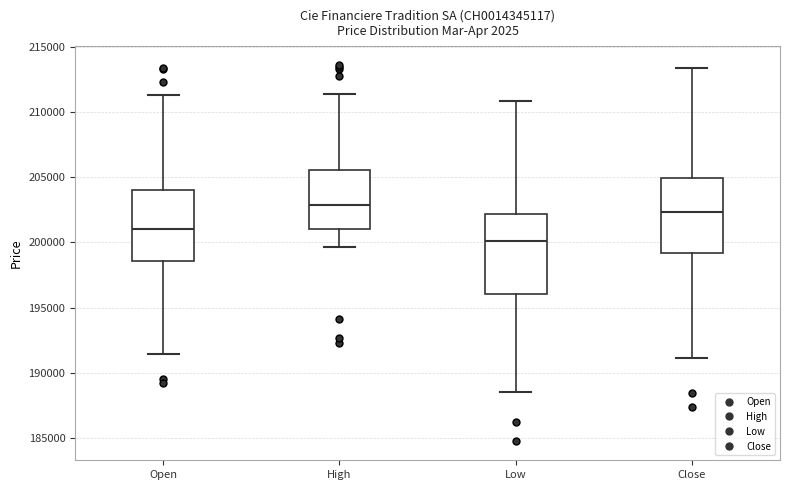

Which box has the highest median line?

High